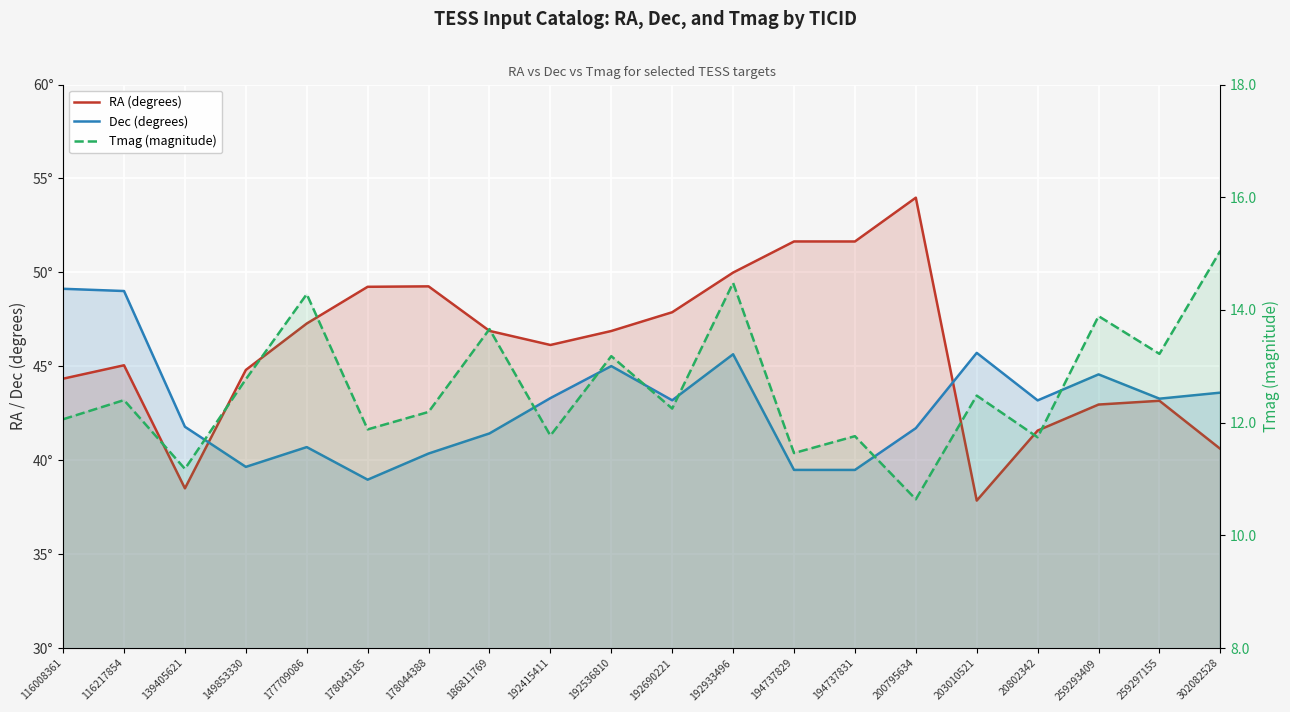

Reading left to right, transcribe all the data shown in this chart.

RA (degrees): 44.3	45.1	38.5	44.8	47.3	49.2	49.3	46.9	46.1	46.9	47.9	50.0	51.6	51.6	54.0	37.9	41.6	43.0	43.2	40.6
Dec (degrees): 49.1	49.0	41.8	39.6	40.7	39.0	40.4	41.4	43.3	45.0	43.2	45.6	39.5	39.5	41.7	45.7	43.2	44.6	43.3	43.6
Tmag (magnitude): 12.1	12.4	11.2	12.8	14.3	11.9	12.2	13.7	11.8	13.2	12.2	14.5	11.5	11.8	10.6	12.5	11.7	13.9	13.2	15.1